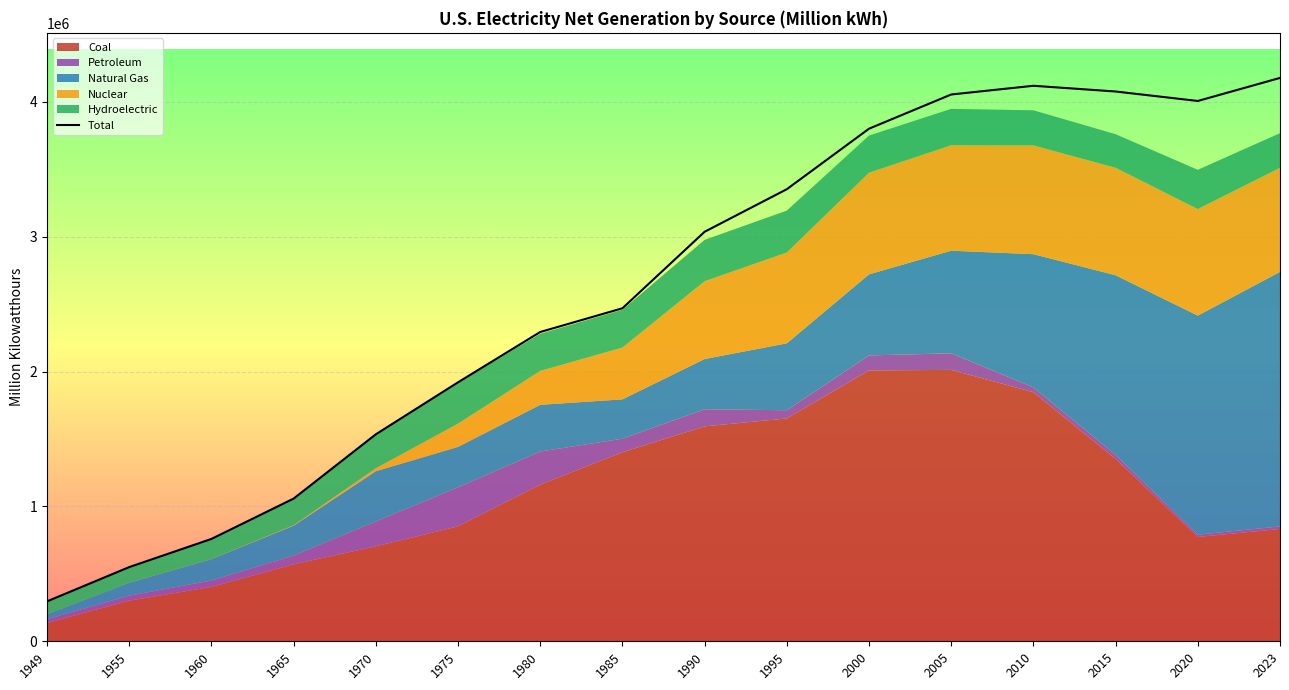

What is the difference between the maximum and minimum values?

3882193.7